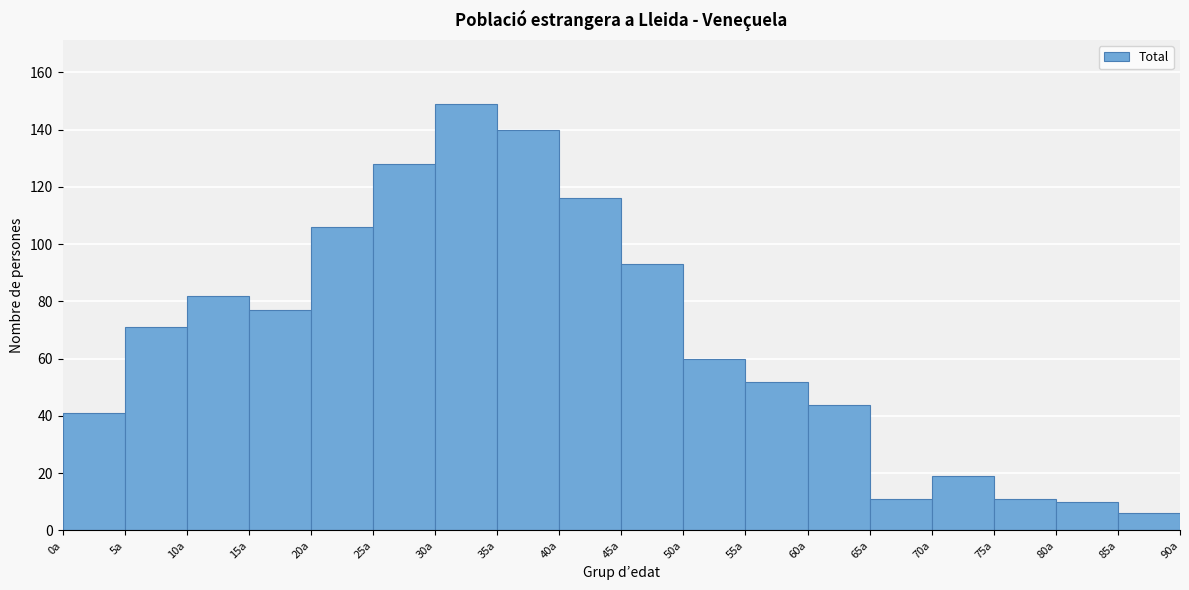

What is the height of the bar covering 85 to 90 on the x-axis? The values are not printed on the chart, so give them approximately, as read against the axis.

6